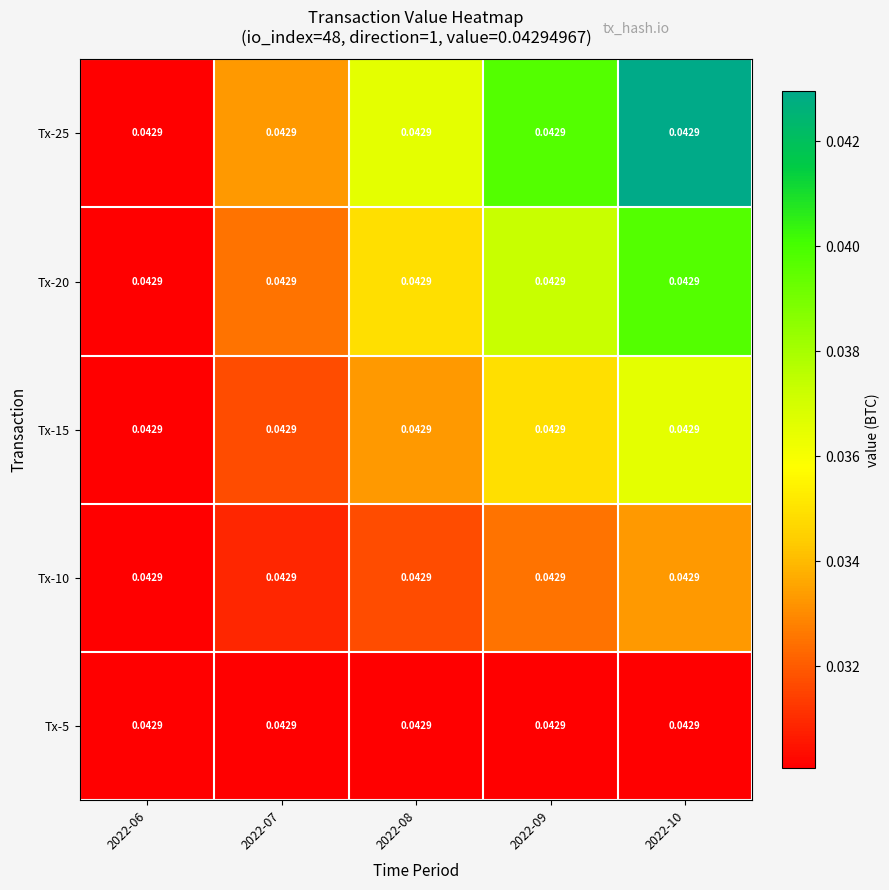

Reading left to right, list all the values displayed in this chart.

Tx-25: 2022-06=0.0	2022-07=0.0	2022-08=0.0	2022-09=0.0	2022-10=0.0
Tx-20: 2022-06=0.0	2022-07=0.0	2022-08=0.0	2022-09=0.0	2022-10=0.0
Tx-15: 2022-06=0.0	2022-07=0.0	2022-08=0.0	2022-09=0.0	2022-10=0.0
Tx-10: 2022-06=0.0	2022-07=0.0	2022-08=0.0	2022-09=0.0	2022-10=0.0
Tx-5: 2022-06=0.0	2022-07=0.0	2022-08=0.0	2022-09=0.0	2022-10=0.0